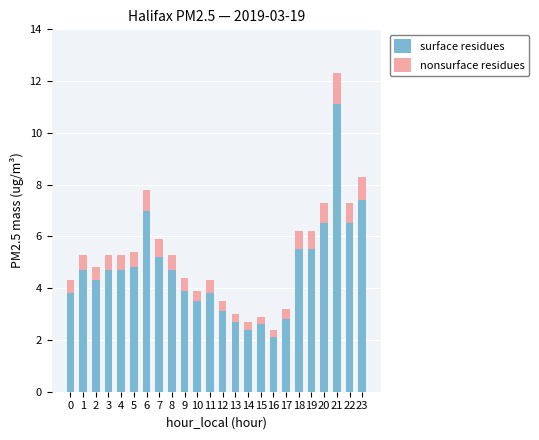

At which category is the sum across all series the highest?

21